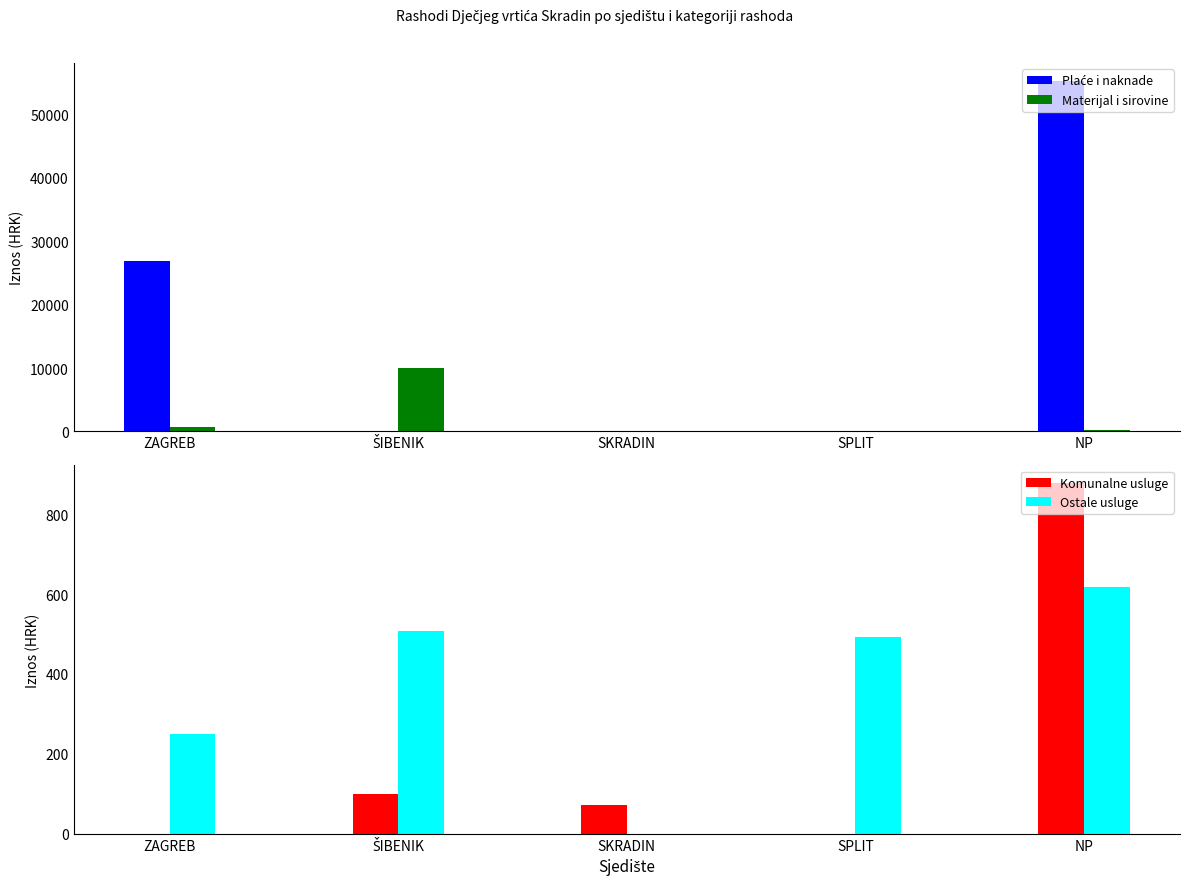

What is the difference between the maximum and minimum values in the Ostale usluge series?

618.0